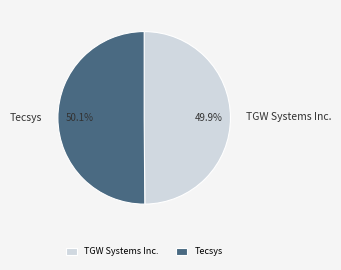

Is there any slice that represents more than half of the pie?

Yes